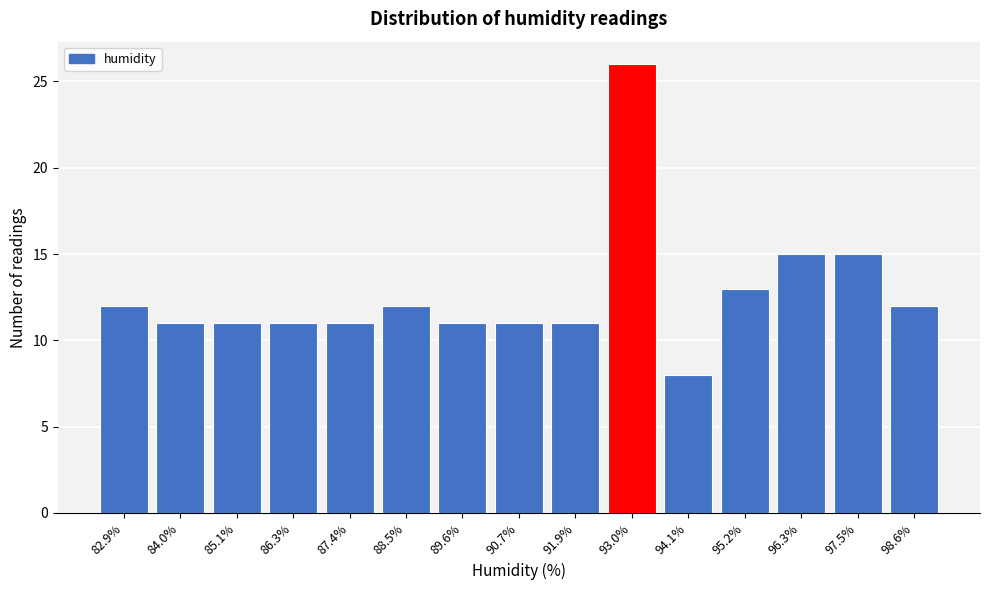

Reading left to right, list all the values displayed in this chart.

82.9%=12	84.0%=11	85.1%=11	86.3%=11	87.4%=11	88.5%=12	89.6%=11	90.7%=11	91.9%=11	93.0%=26	94.1%=8	95.2%=13	96.3%=15	97.5%=15	98.6%=12